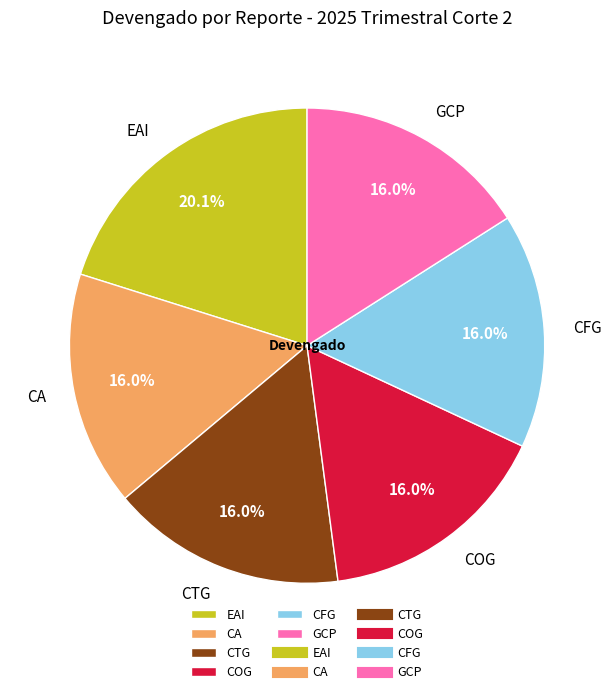

What is the largest slice in the pie chart?

EAI